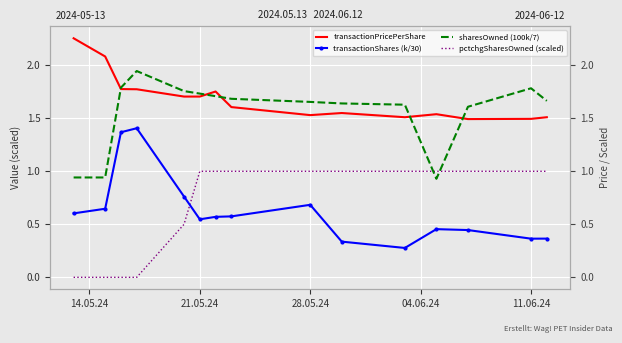

Is it true that pctchgSharesOwned (scaled) equals 0.4 at 6?

False